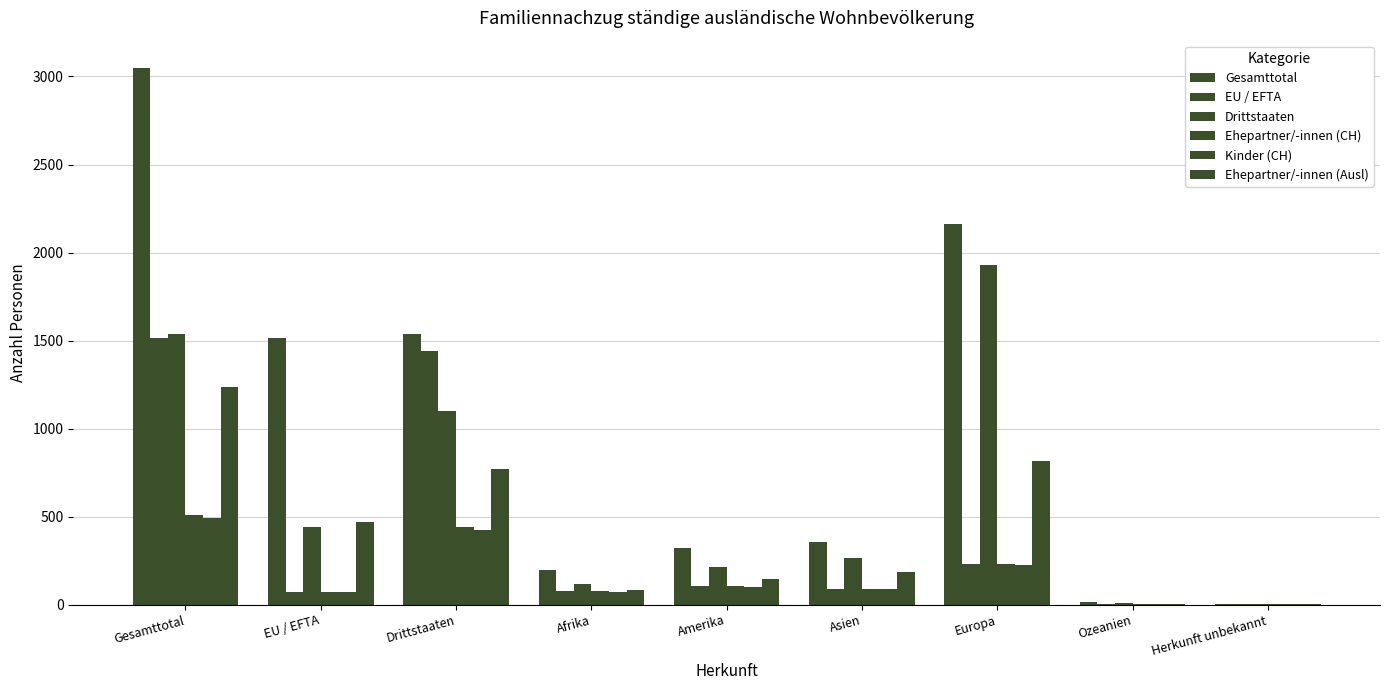

How many categories are shown in the chart?

9